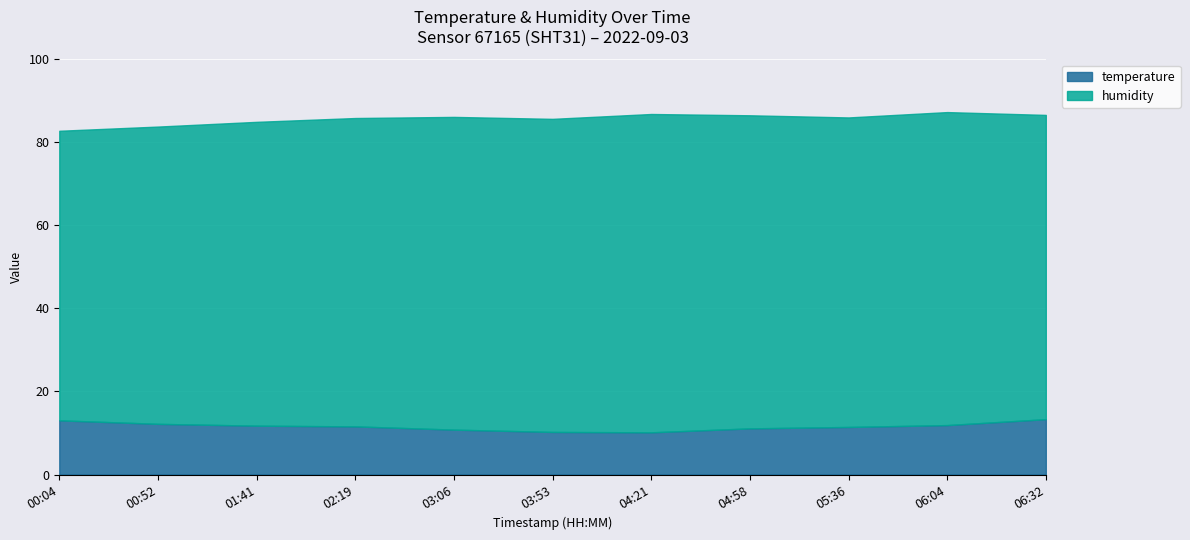

What is the label of the 3rd point from the right?

05:36